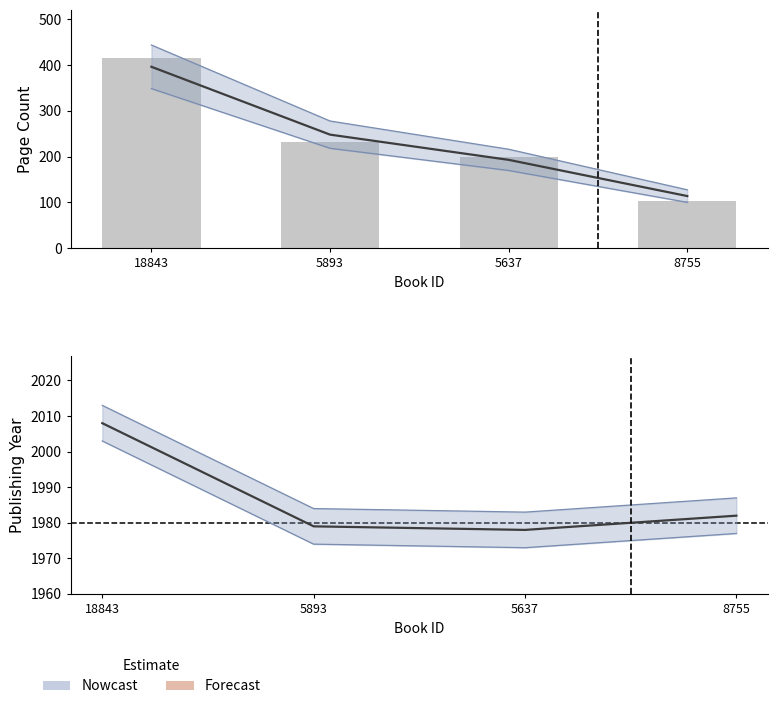

Reading left to right, what are all the values shown in this chart?

pageCount: 396	248	193	114
publishingYear: 2008	1979	1978	1982